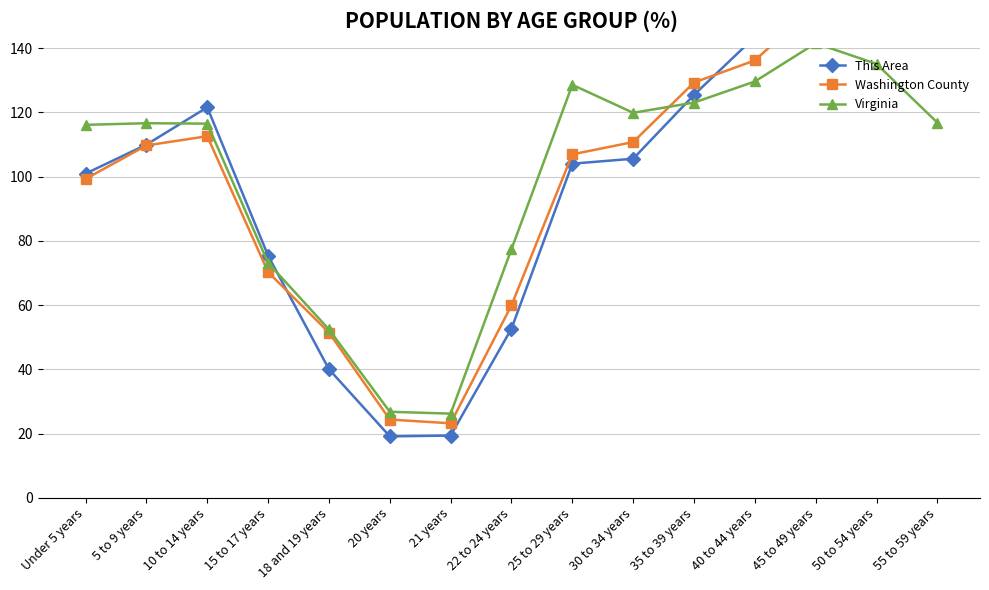

What is the total value across all series at 21 years?

68.7